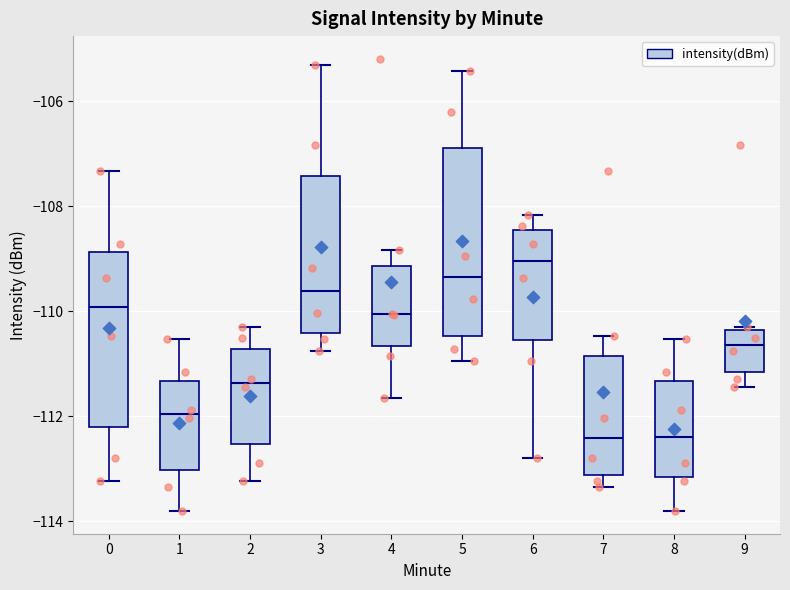

Reading left to right, transcribe this box plot: for each box, give where its median line is, the range the box spans, and where its two whiskers end, as read against the y-axis. The values are not printed on the chart, so give them approximately, as read against the axis.

0: median -110.0, box -112.2 to -108.8, whiskers -113.2 to -107.4
1: median -112.0, box -113.0 to -111.4, whiskers -113.8 to -110.6
2: median -111.4, box -112.6 to -110.8, whiskers -113.2 to -110.2
3: median -109.6, box -110.4 to -107.4, whiskers -110.8 to -105.4
4: median -110.0, box -110.6 to -109.2, whiskers -111.6 to -108.8
5: median -109.4, box -110.4 to -106.8, whiskers -111.0 to -105.4
6: median -109.0, box -110.6 to -108.4, whiskers -112.8 to -108.2
7: median -112.4, box -113.2 to -110.8, whiskers -113.4 to -110.4
8: median -112.4, box -113.2 to -111.4, whiskers -113.8 to -110.6
9: median -110.6, box -111.2 to -110.4, whiskers -111.4 to -110.2